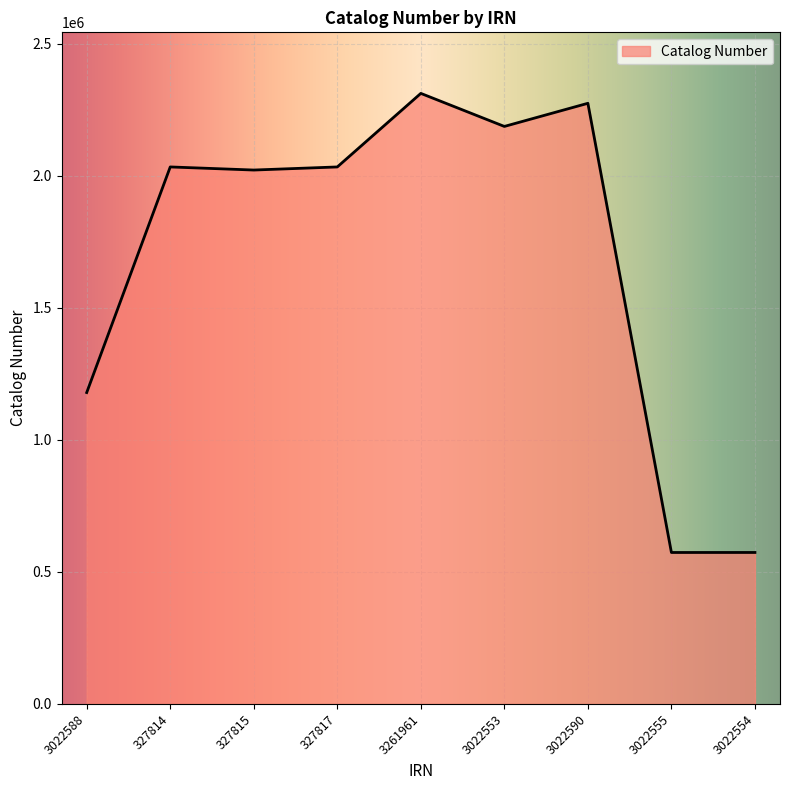

How many distinct data groups are displayed?

1